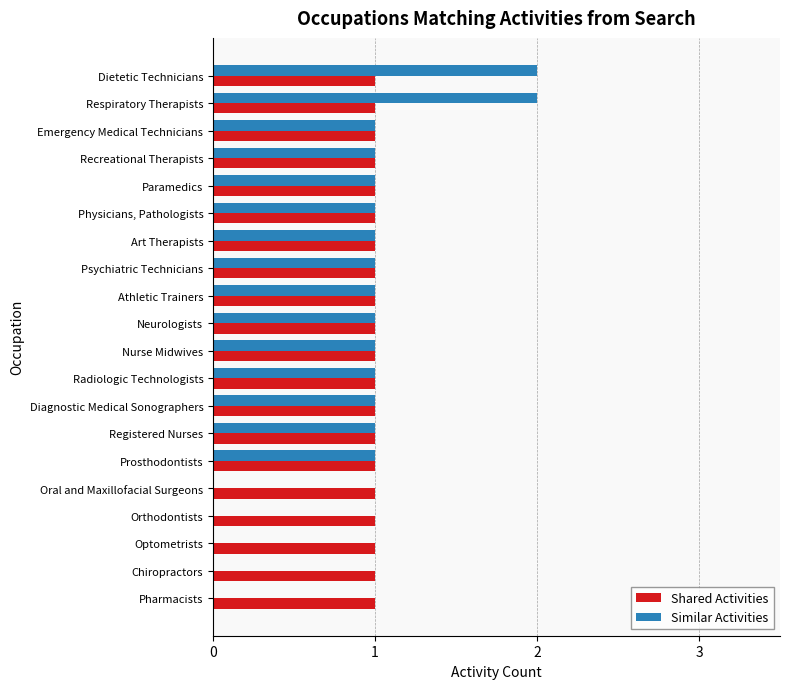

Which series has the largest total across all categories?

Shared Activities